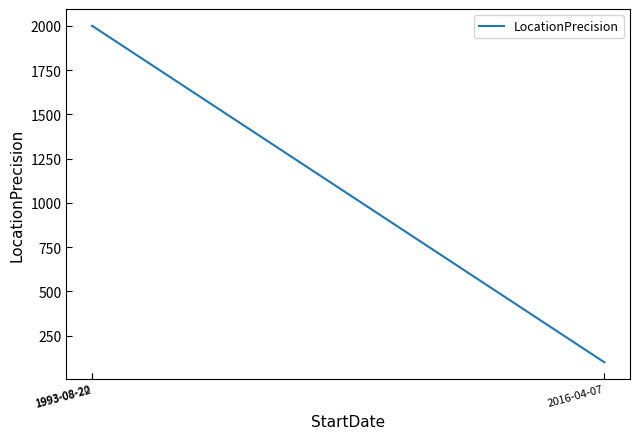

Reading left to right, what are all the values shown in this chart?

1993-08-20=2000	1993-08-22=2000	2016-04-07=100